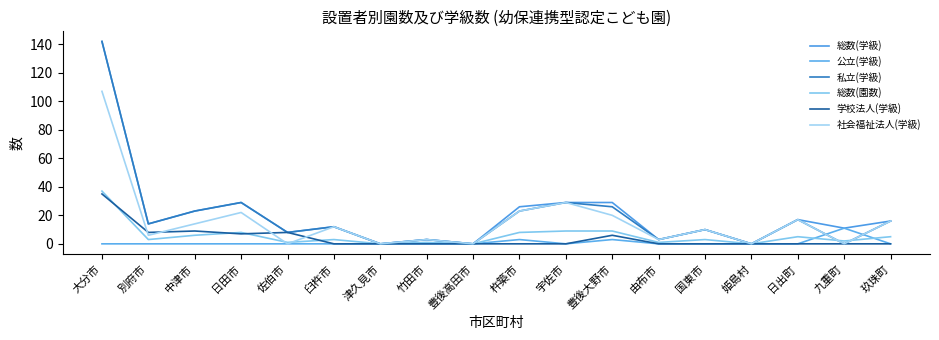

Read the 私立(学級) value at 宇佐市.

29